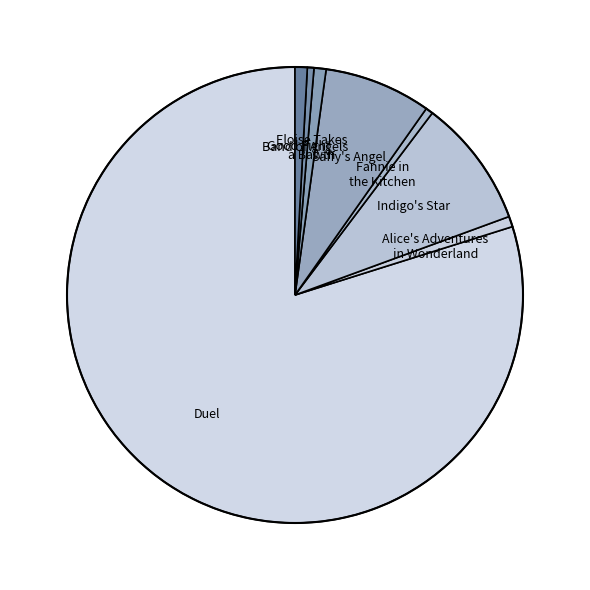

Combined, do Eloise Takes a Bawth and Good Fight account for over 50%?

No